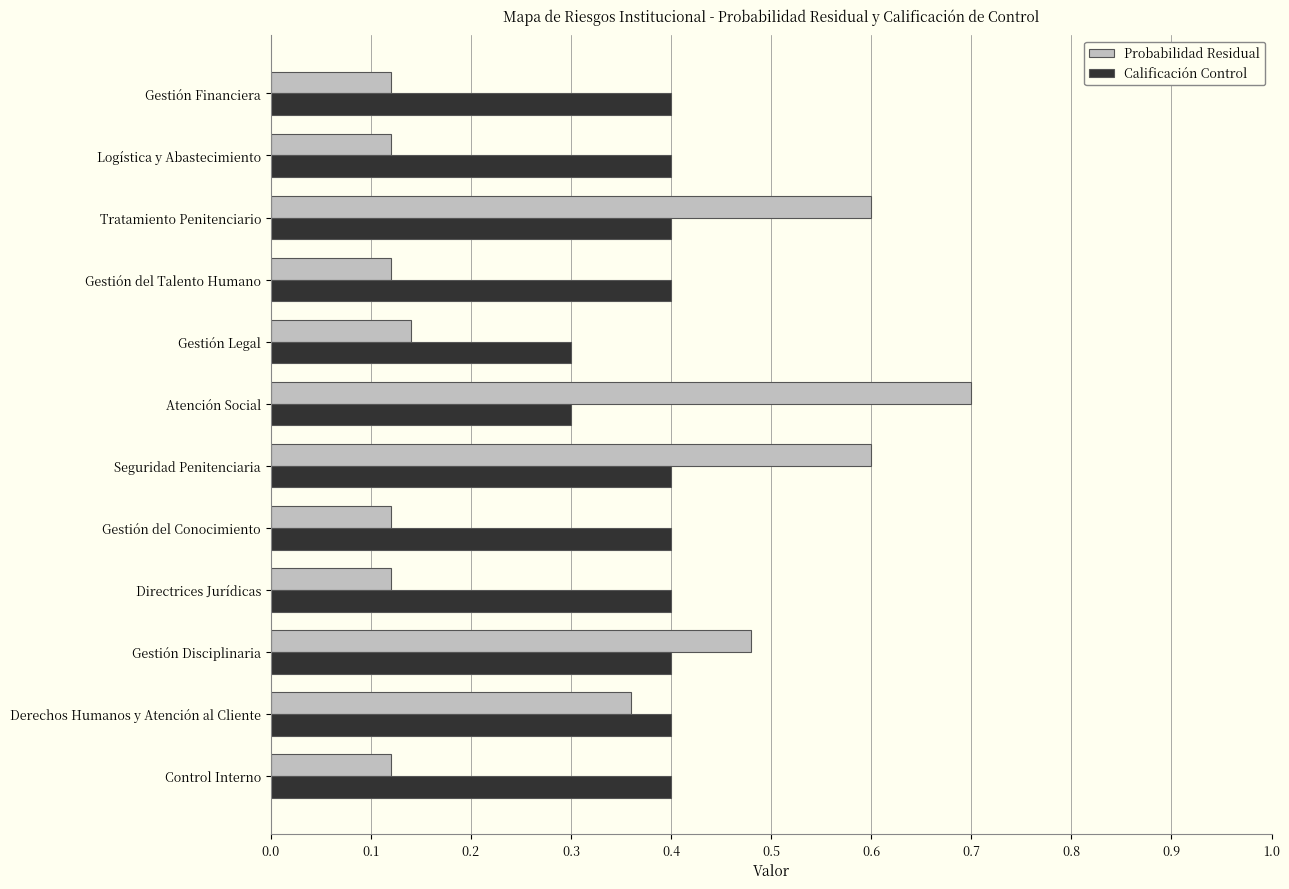

Which category has the highest value in the Probabilidad Residual series?

Atención Social